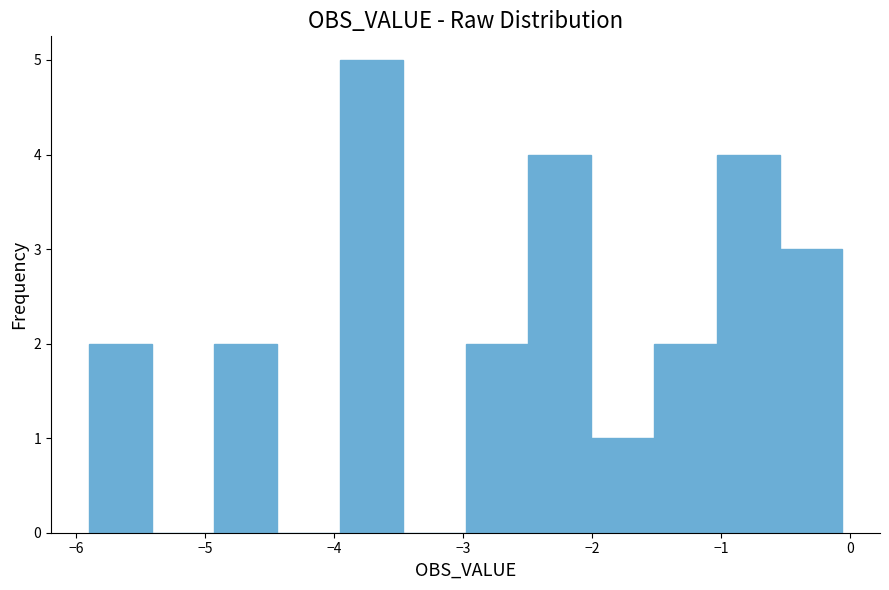

What is the height of the bar covering -1.5 to -1.0 on the x-axis? Neither the bar edges nor the heights are printed on the chart, so give them approximately, as read against the axes.

2